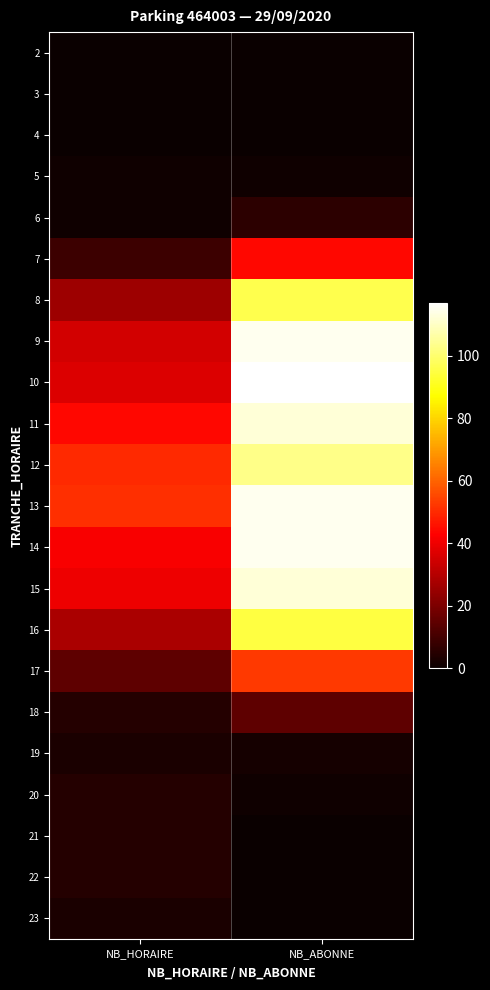

At NB_HORAIRE, list the series in order from smallest to largest.

2, 3, 4, 5, 6, 19, 23, 18, 20, 21, 22, 7, 17, 8, 16, 9, 10, 15, 14, 11, 12, 13